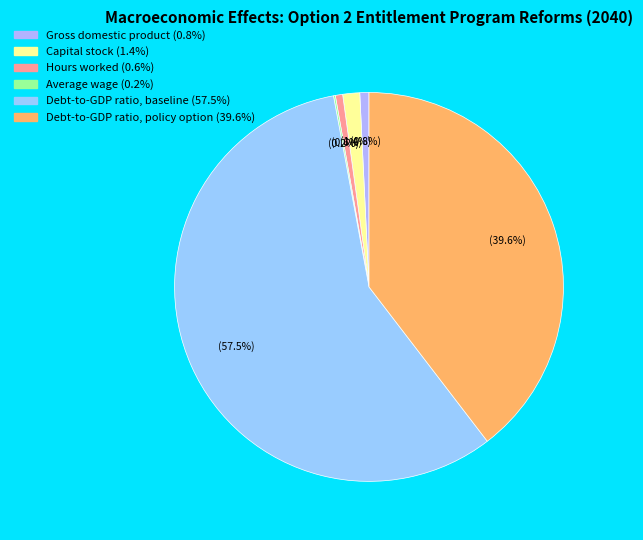

True or false: Hours worked accounts for 1% of the total.

True